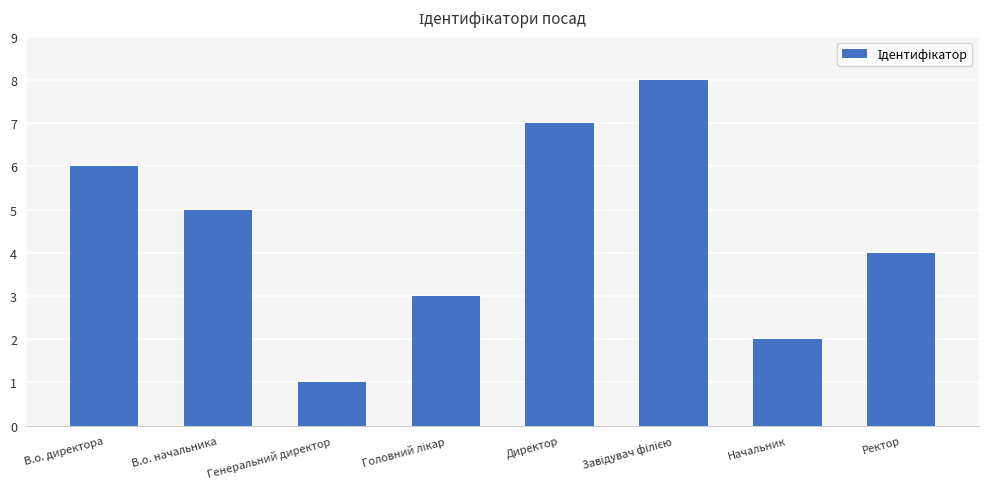

How many distinct data groups are displayed?

1